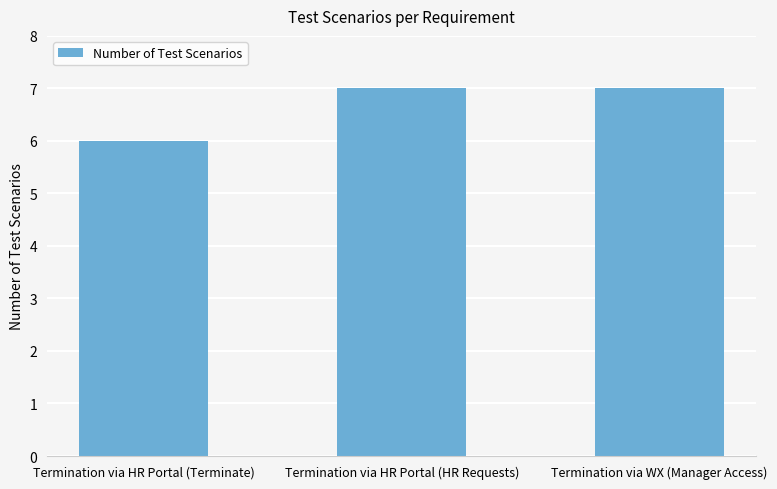

What is the average value?

7